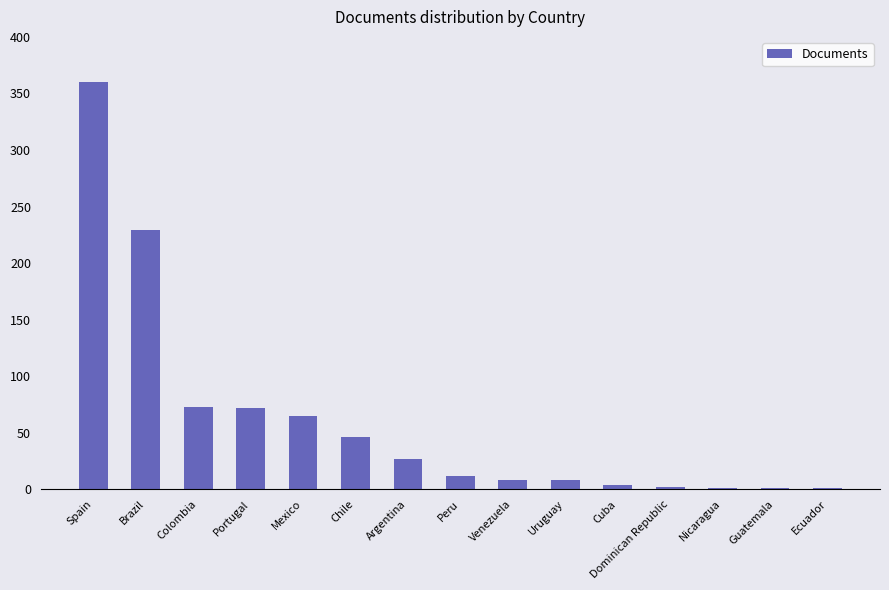

What is the change in value from Colombia to Dominican Republic?

-71